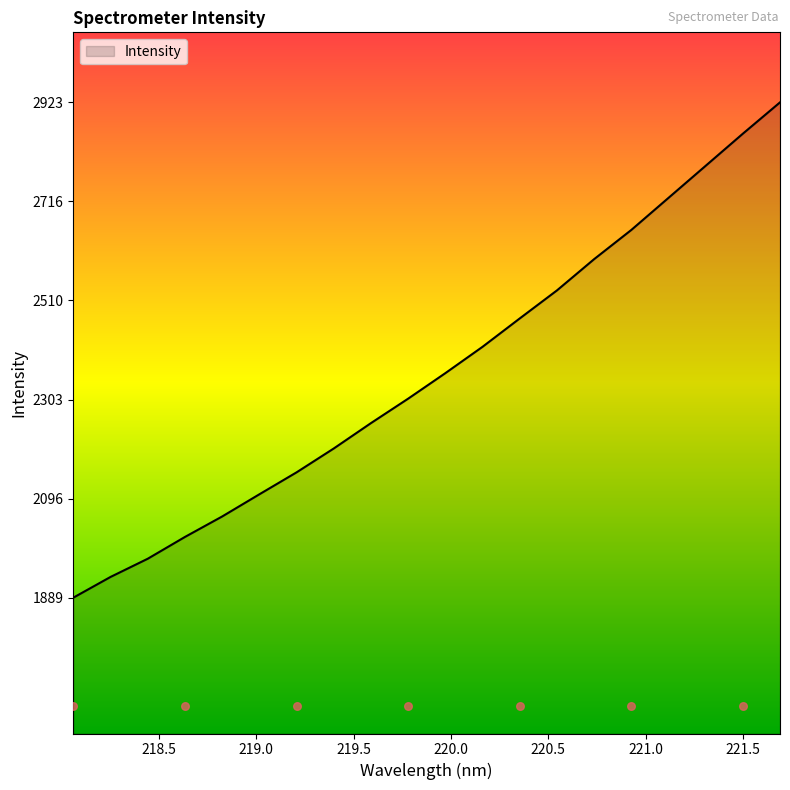

Between 218.442 and 219.2067, which is larger?

219.2067